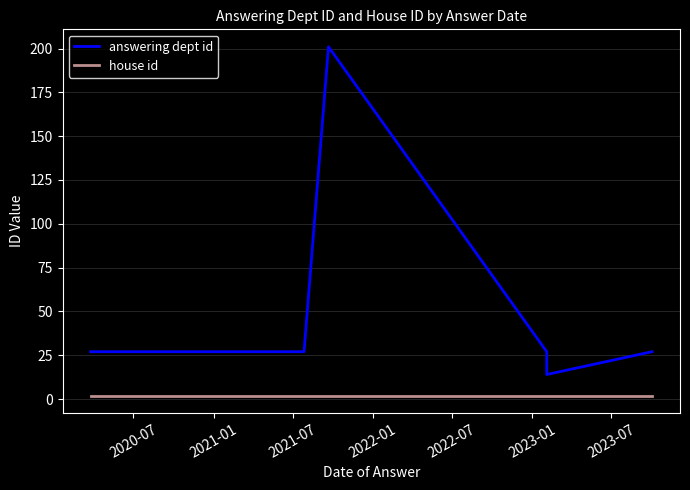

Is this an area chart (filled region under the line)?

No